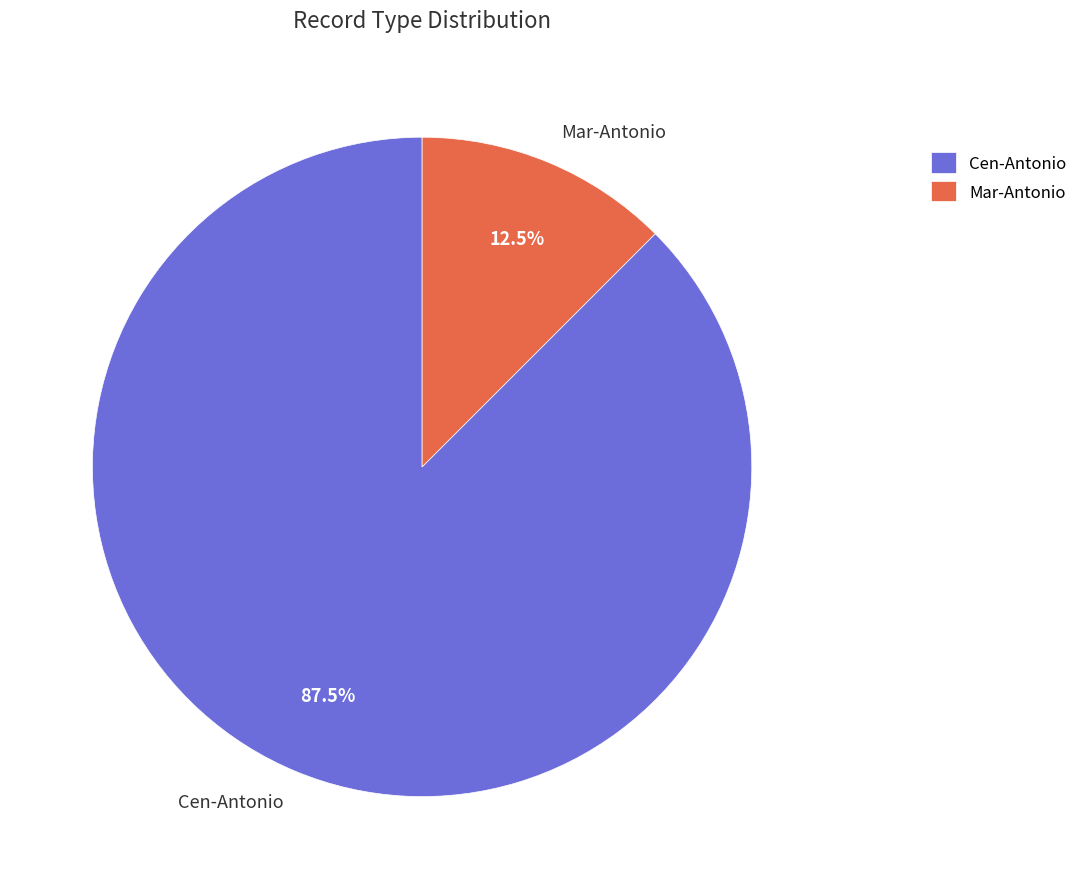

To the nearest percent, what is the combined percentage of Mar-Antonio and Cen-Antonio?

100%